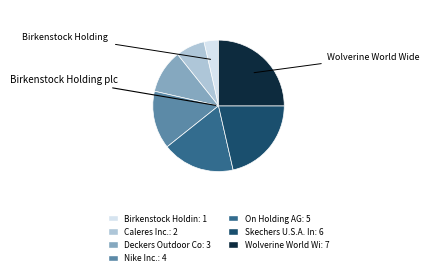

Is there any slice that represents more than half of the pie?

No